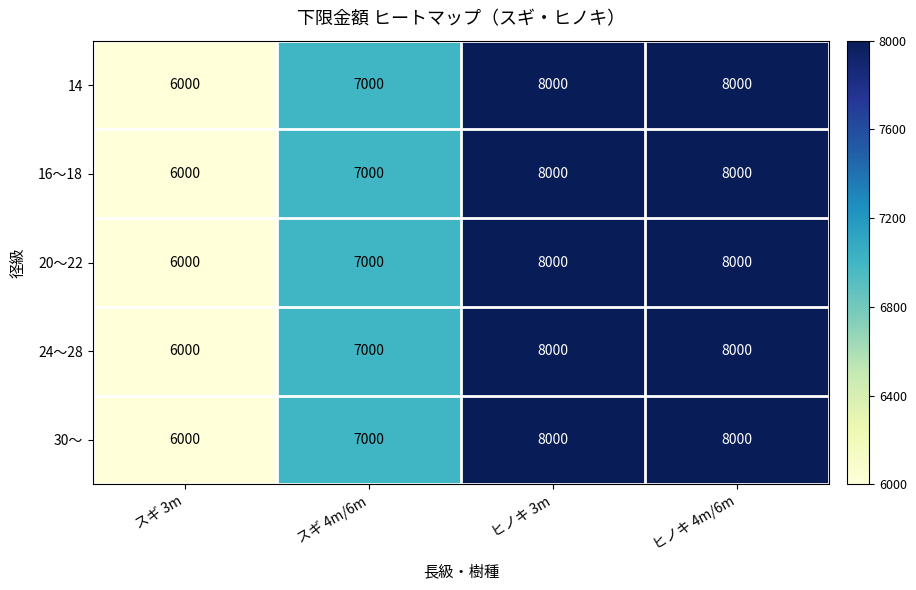

What is the sum of all 14 values?

29000